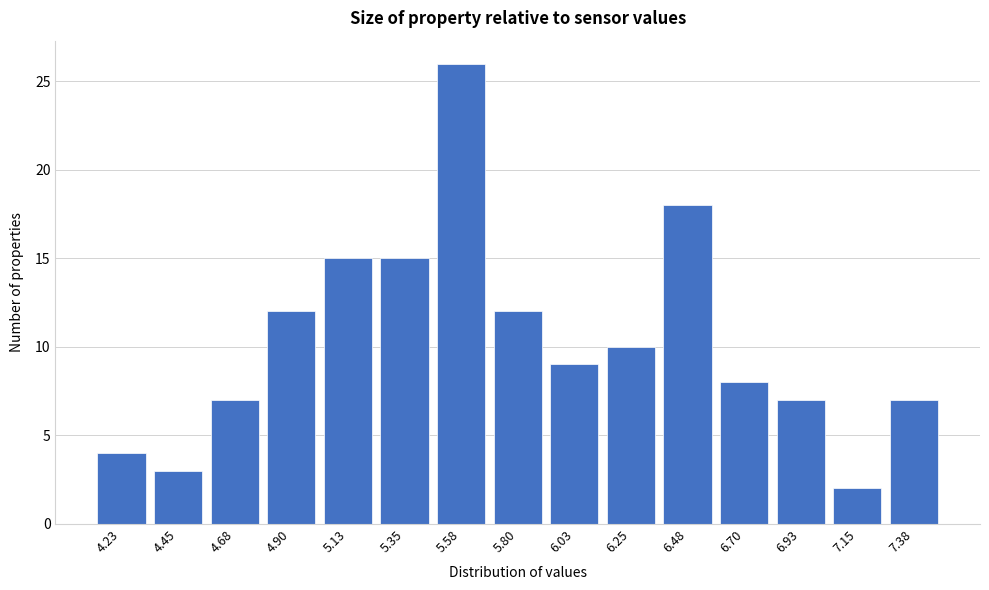

Reading left to right, transcribe all the data shown in this chart.

4.23=4	4.45=3	4.68=7	4.90=12	5.13=15	5.35=15	5.58=26	5.80=12	6.03=9	6.25=10	6.48=18	6.70=8	6.93=7	7.15=2	7.38=7